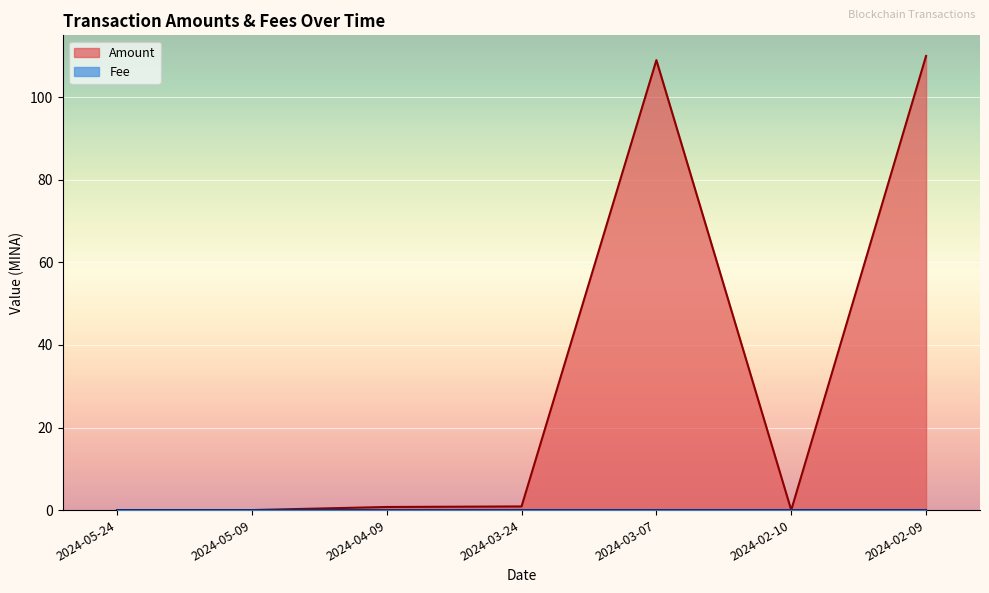

What is the maximum value shown in the chart?

110.0